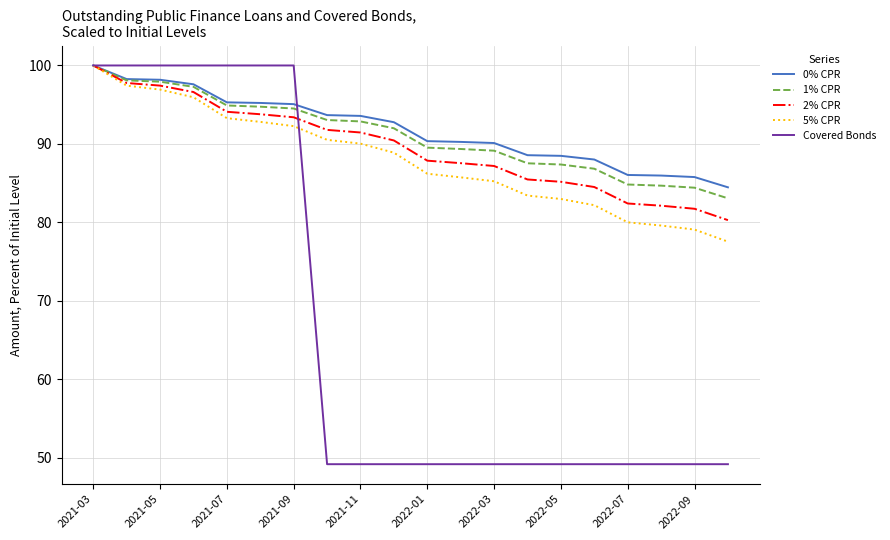

Which series has the largest range (max minus min)?

Covered Bonds